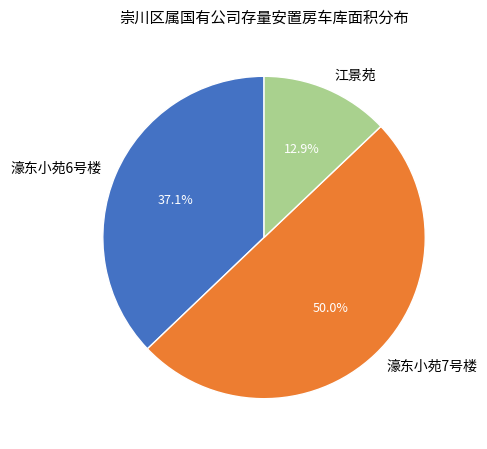

Which slice is the smallest?

江景苑